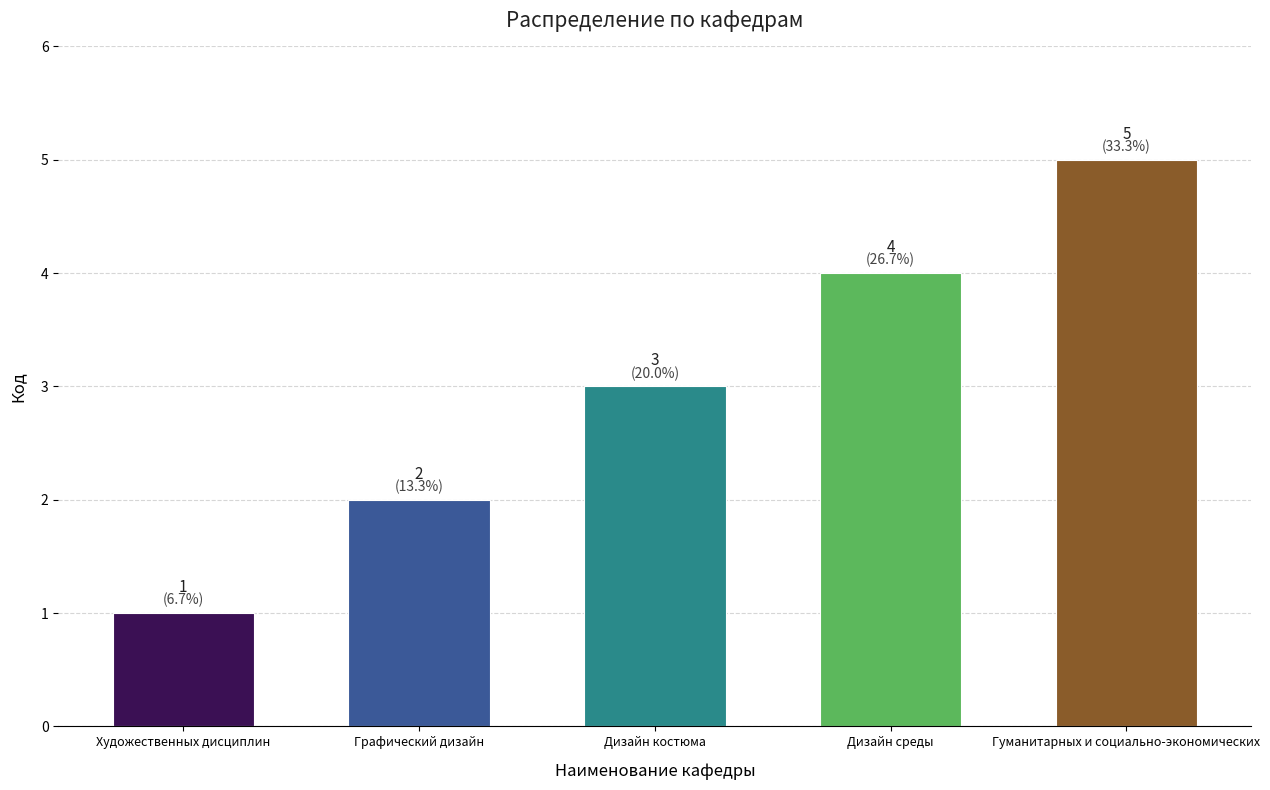

Reading left to right, extract all data points from this chart.

1	2	3	4	5